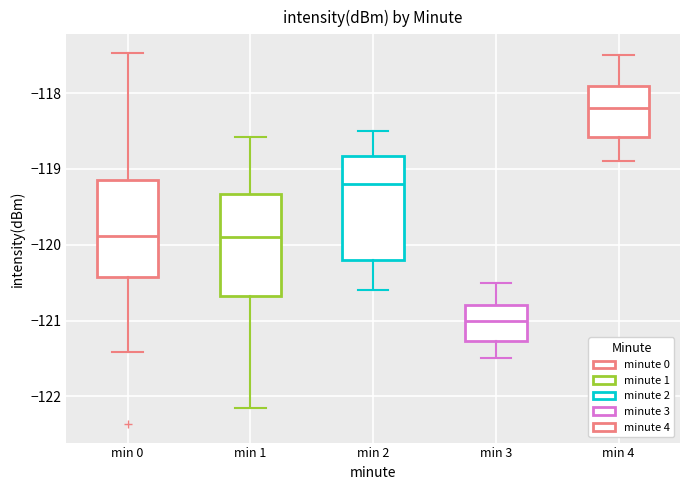

Where does the median line of the box for min 4 sit on the y-axis? The values are not printed on the chart, so give them approximately, as read against the axis.

-118.2